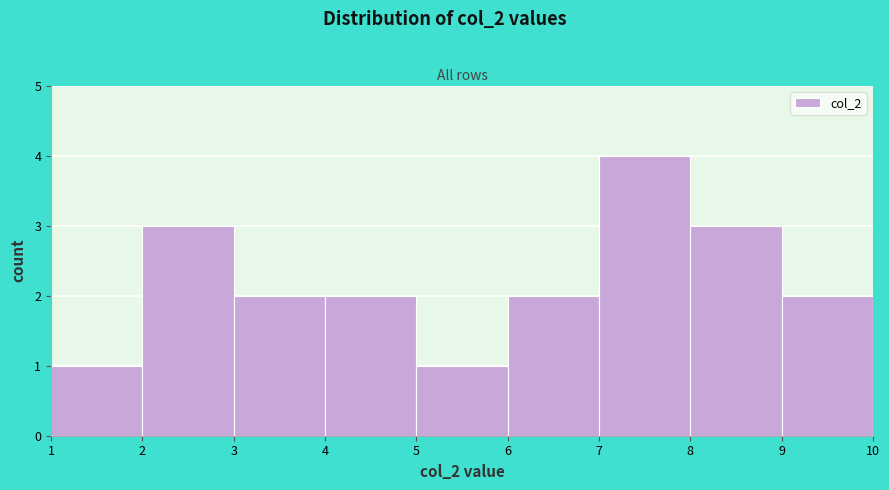

Which range on the x-axis has the tallest bar?

7 to 8